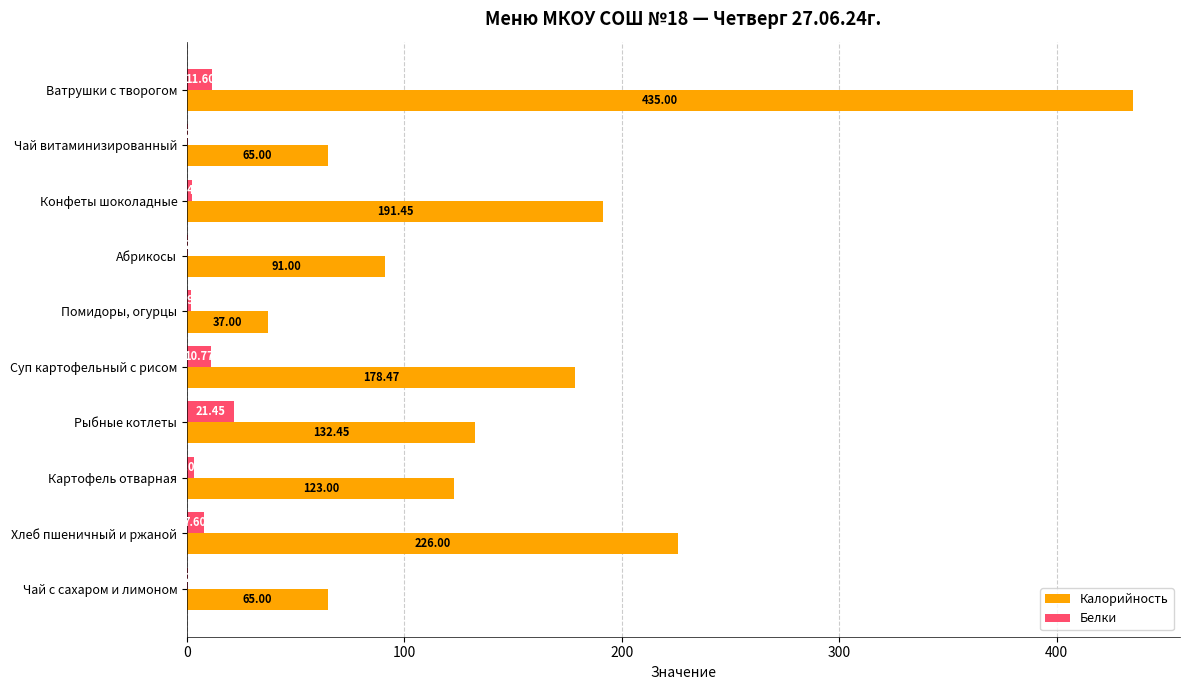

What is the sum of the Калорийность values at Конфеты шоколадные and Рыбные котлеты?

323.9